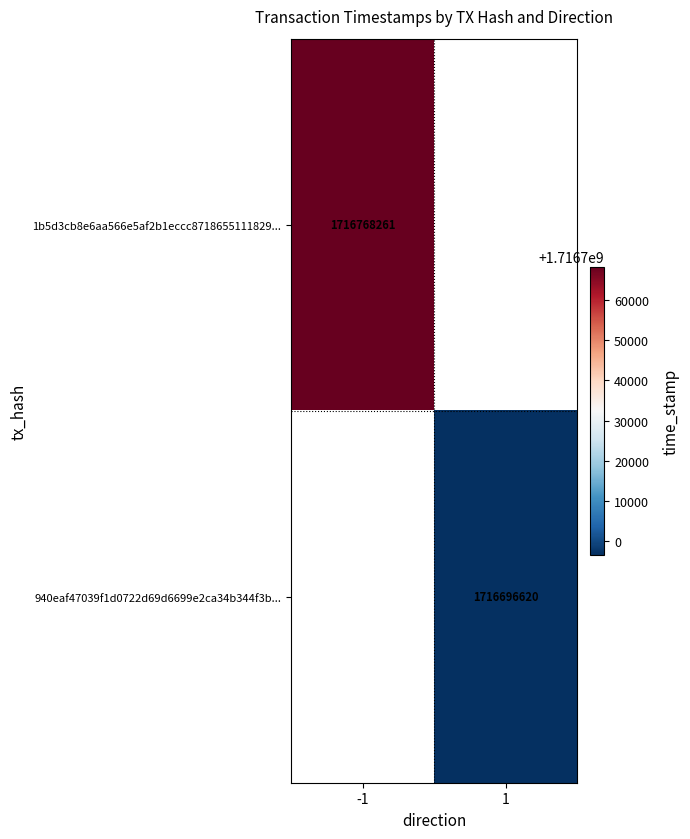

How many series are shown in this chart?

2